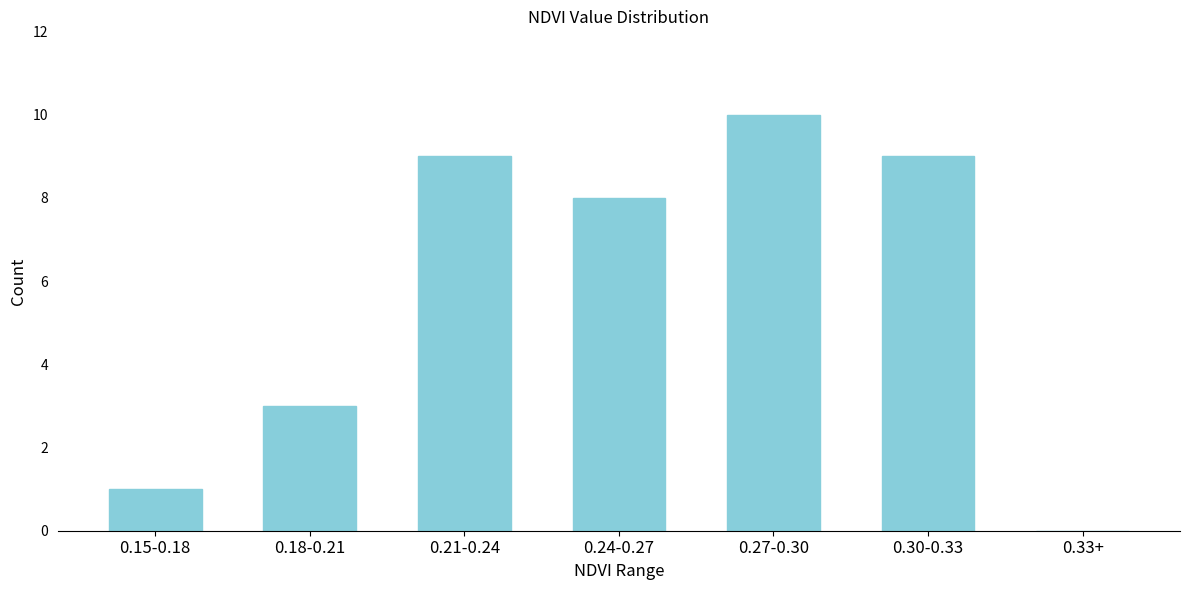

Reading left to right, list all the values displayed in this chart.

0.15-0.18=1	0.18-0.21=3	0.21-0.24=9	0.24-0.27=8	0.27-0.30=10	0.30-0.33=9	0.33+=0